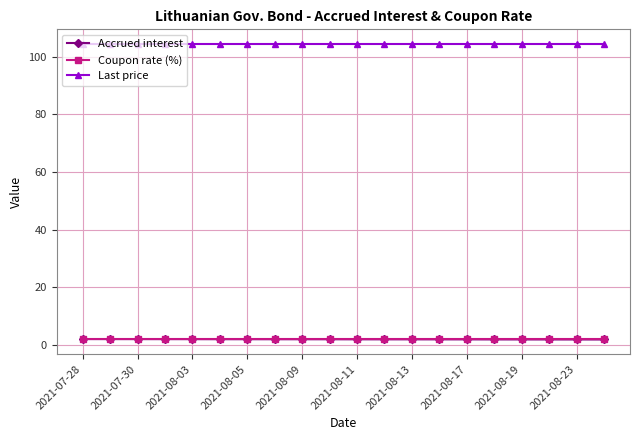

What is the highest value of the Last price series?

104.4